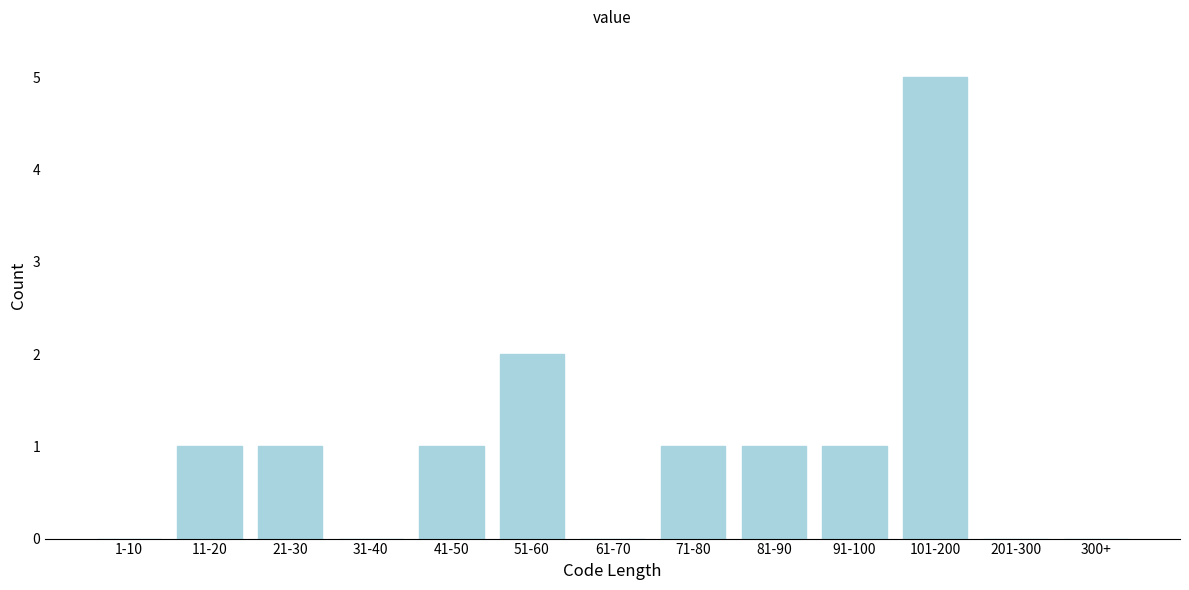

Reading left to right, transcribe all the data shown in this chart.

1-10=0	11-20=1	21-30=1	31-40=0	41-50=1	51-60=2	61-70=0	71-80=1	81-90=1	91-100=1	101-200=5	201-300=0	300+=0